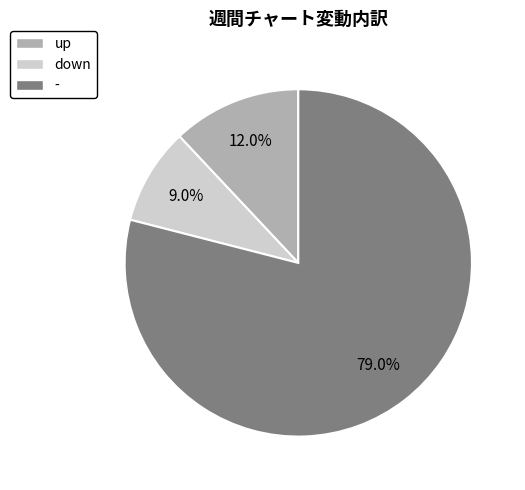

Between up and down, which is larger?

up